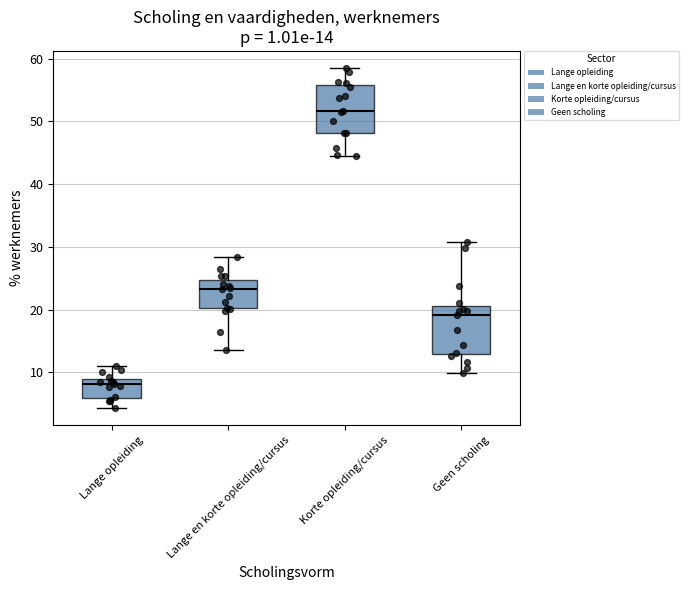

Which box's median line is the lowest?

Lange opleiding